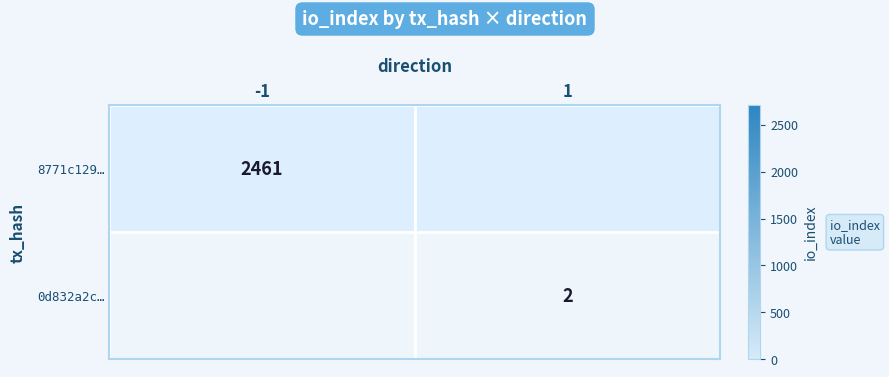

Which has a higher value, -1 or 1?

1